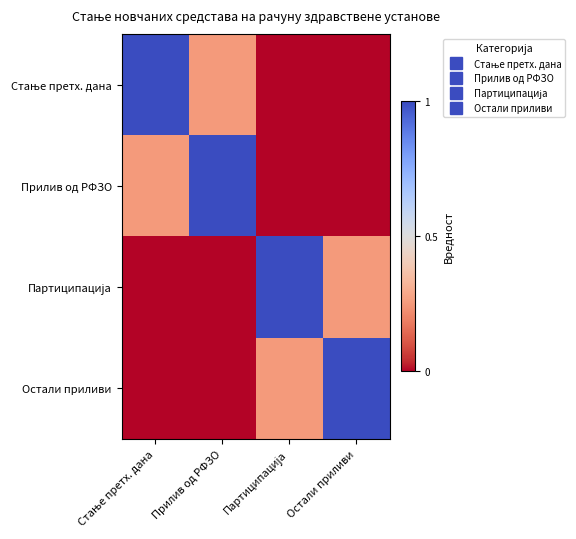

Which has a higher value, Стање претх. дана or Партиципација?

Стање претх. дана